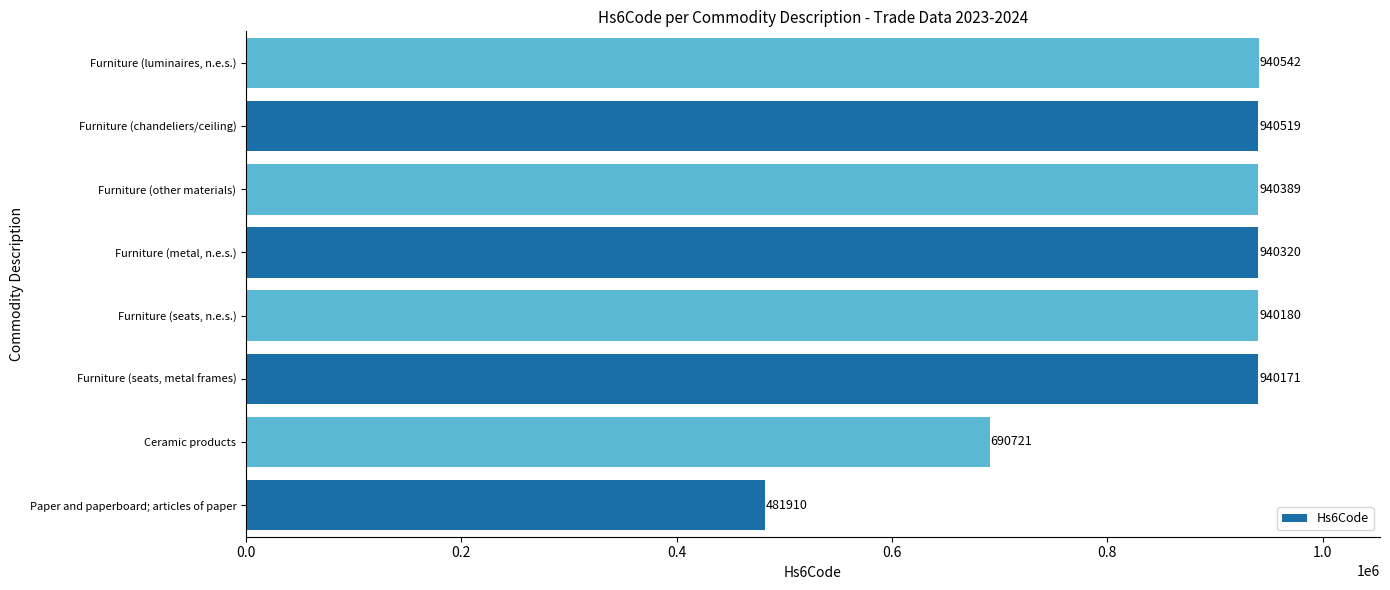

What is the greatest value displayed?

940542